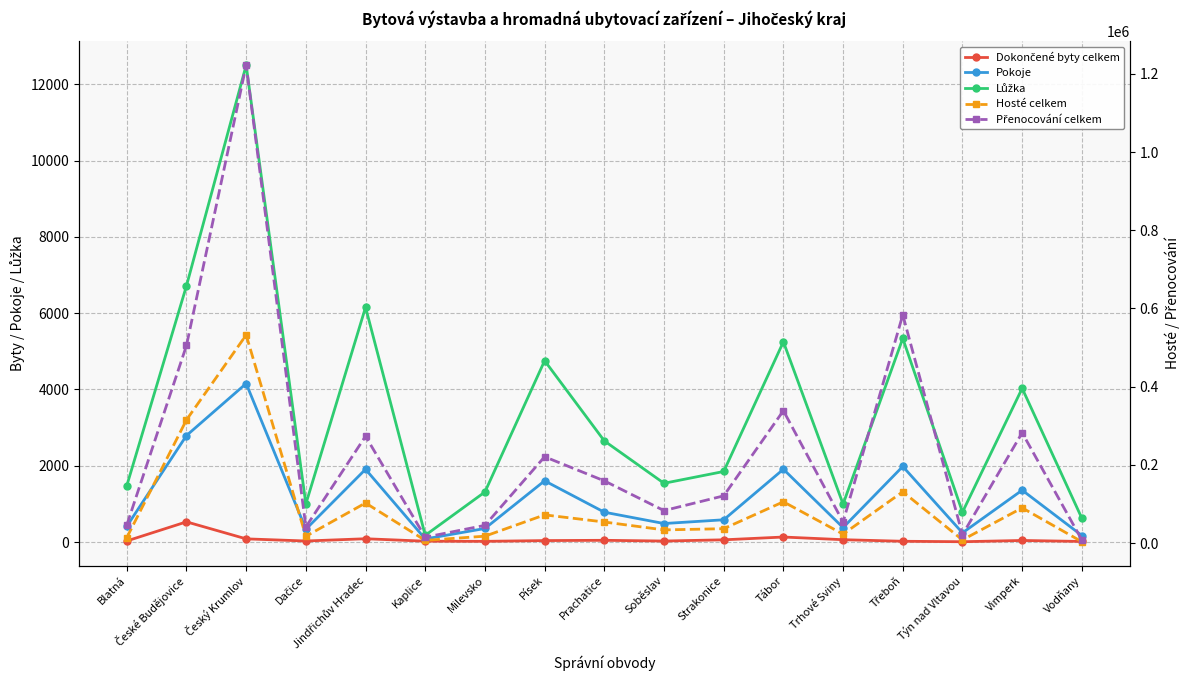

Is this an area chart (filled region under the line)?

No